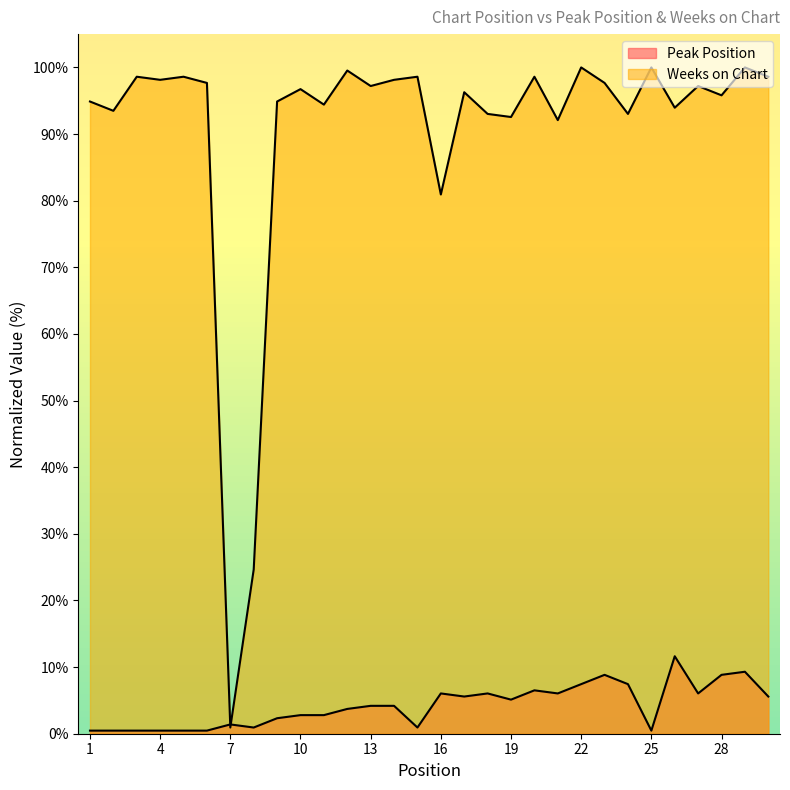

What is the difference between the Weeks on Chart values at 5 and 22?

1.4